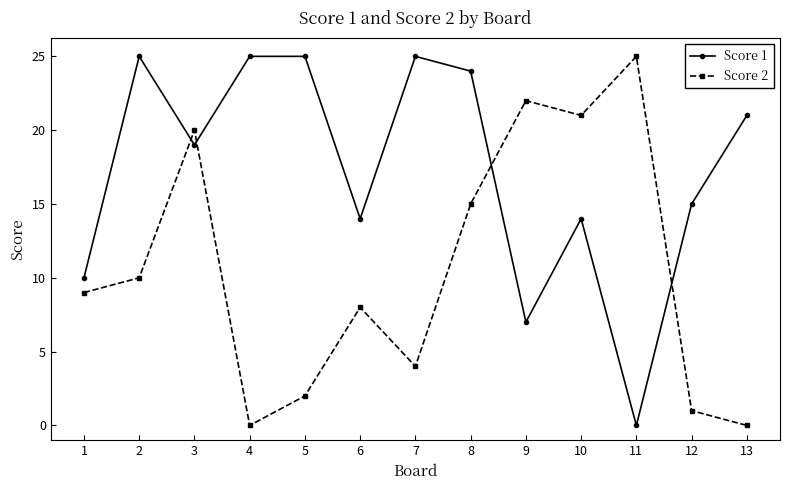

Does the chart display data point markers on the line(s)?

Yes